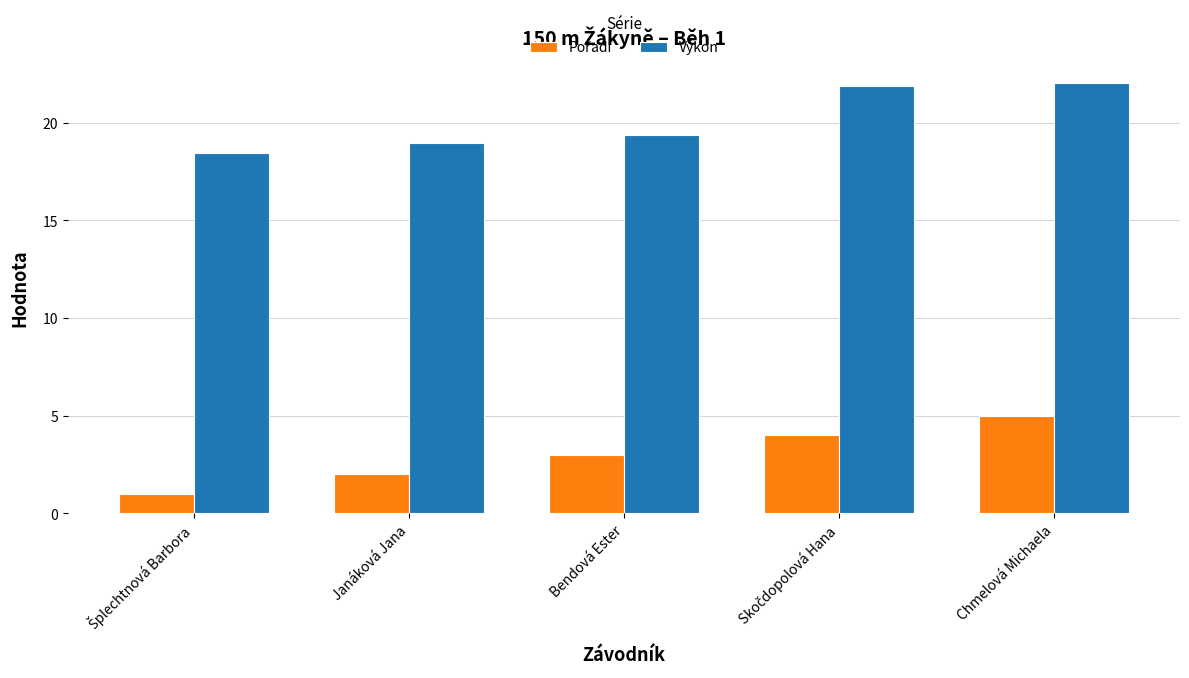

The value of Výkon at Janáková Jana is 32.6. True or false?

False